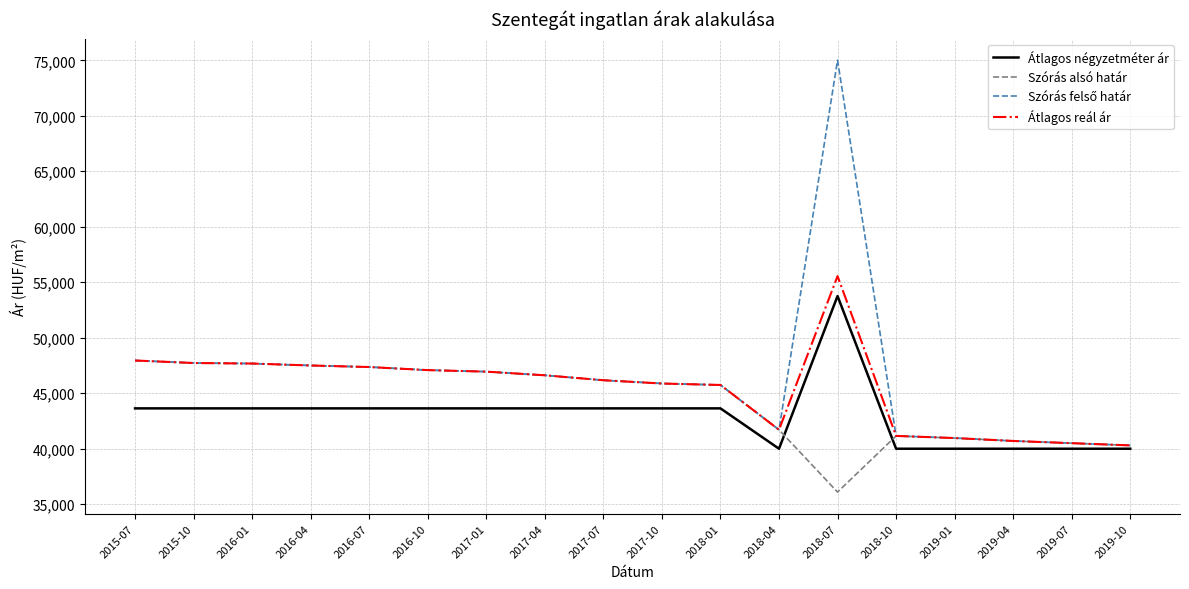

Read the Átlagos reál ár value at 2016-07, to the nearest 10.

47360